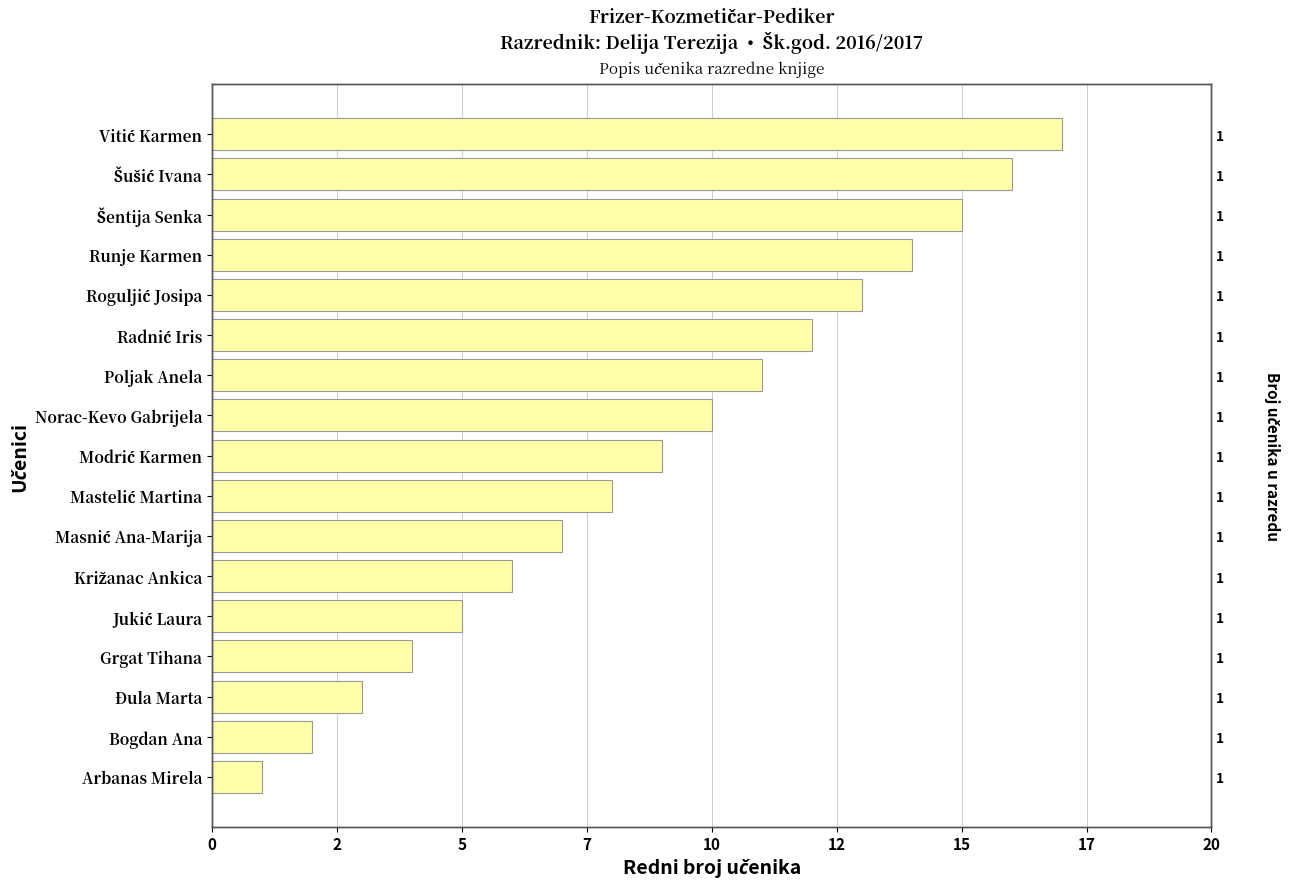

What is the sum of all values?

153